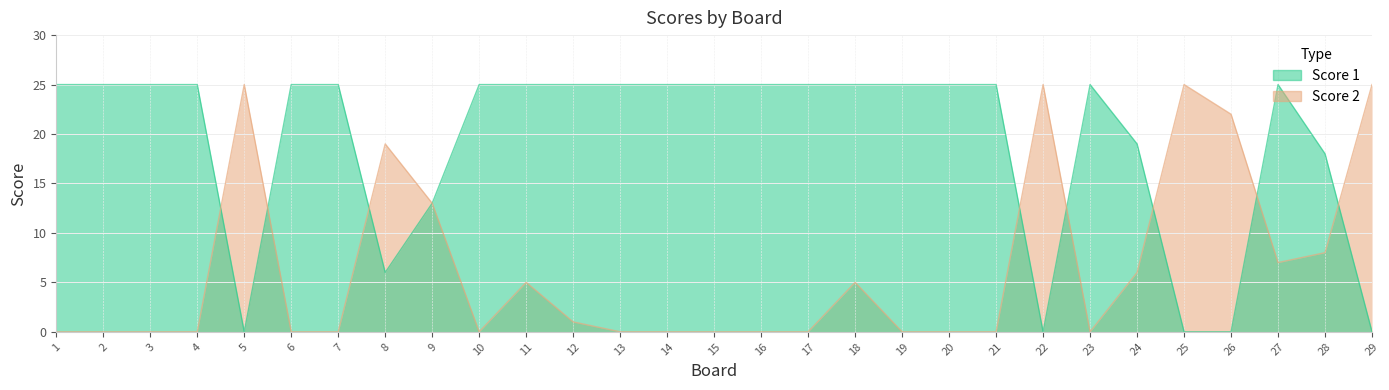

What is the value of the Score 1 point at the 24th from the left?

19